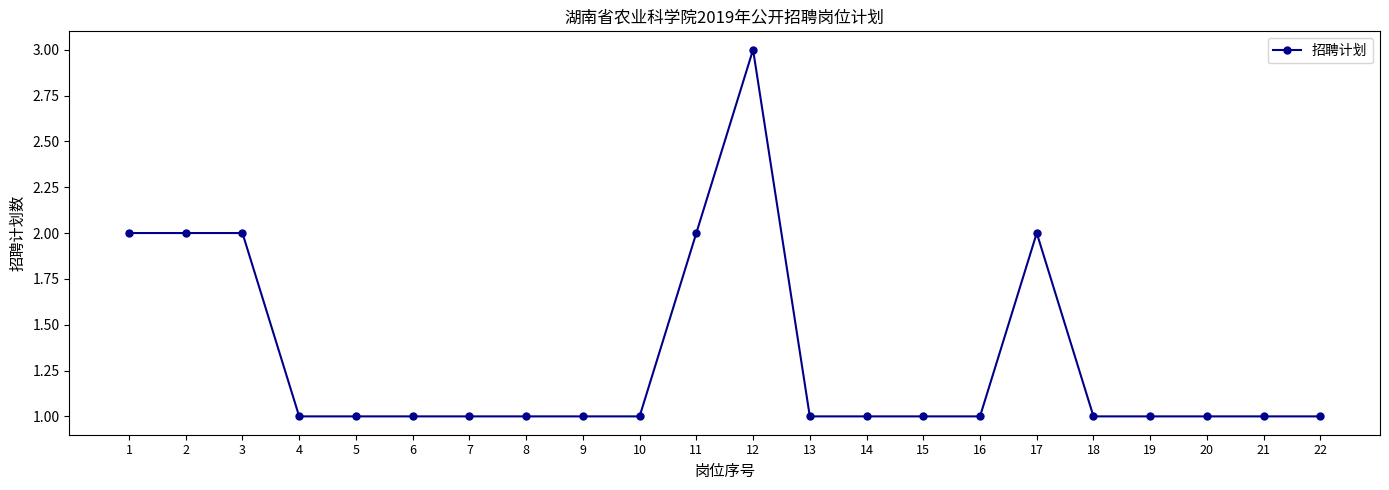

What is the value of the 15th point from the left?

1